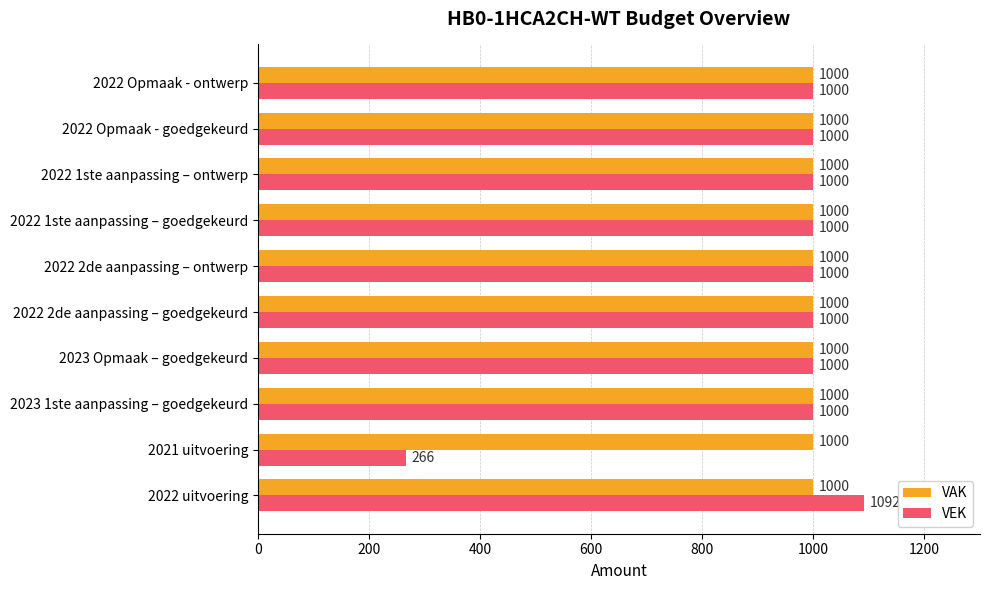

Which series has the largest total across all categories?

VAK